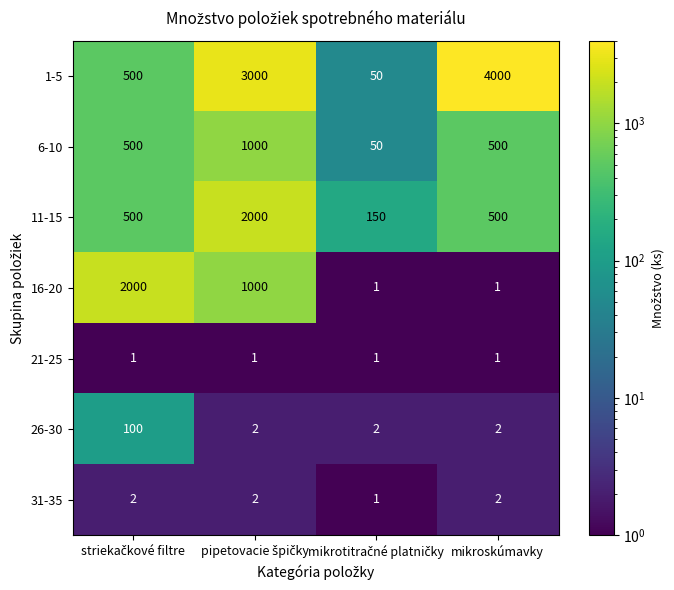

The value of 31-35 at mikroskúmavky is 2. True or false?

True